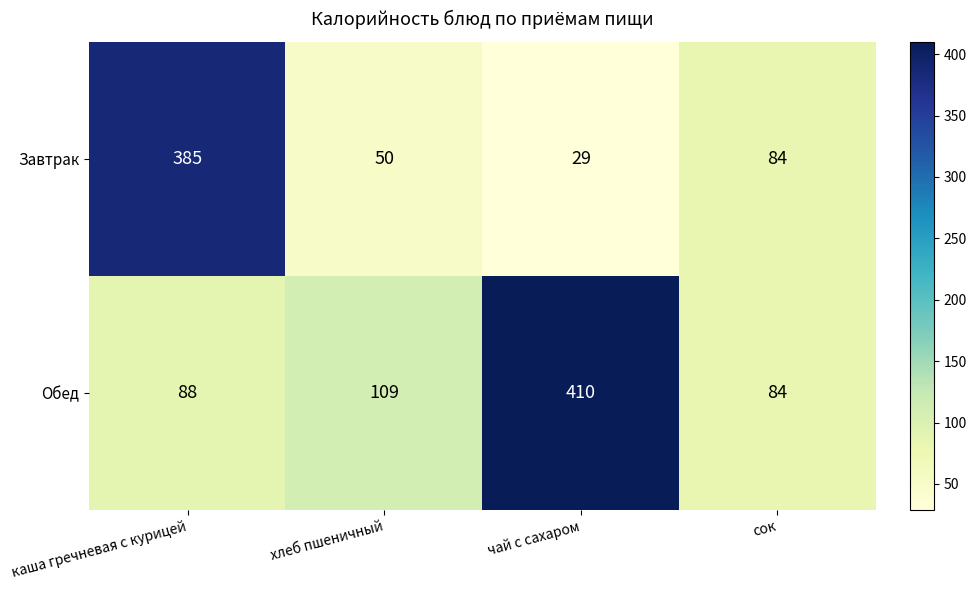

Where does the Завтрак series first go above 84?

каша гречневая с курицей